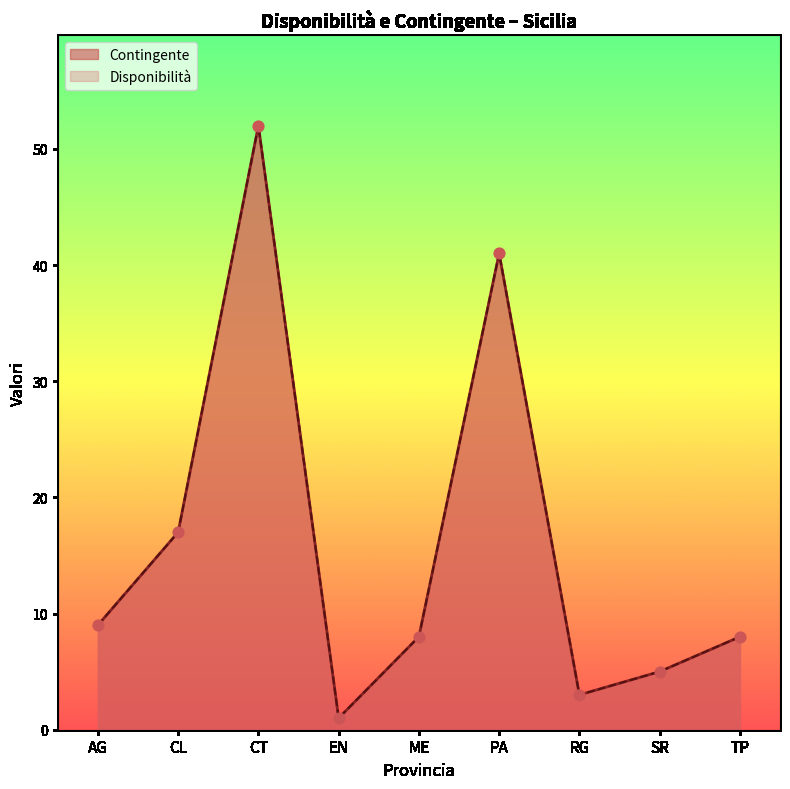

What is the change in value from AG to TP?

-1